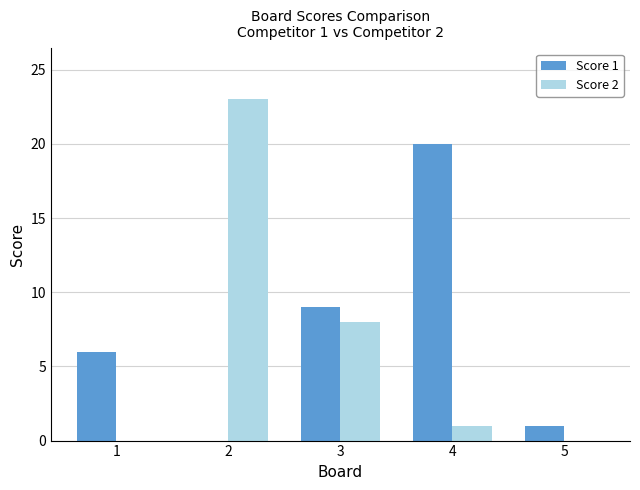

What is the sum of all Score 2 values?

32